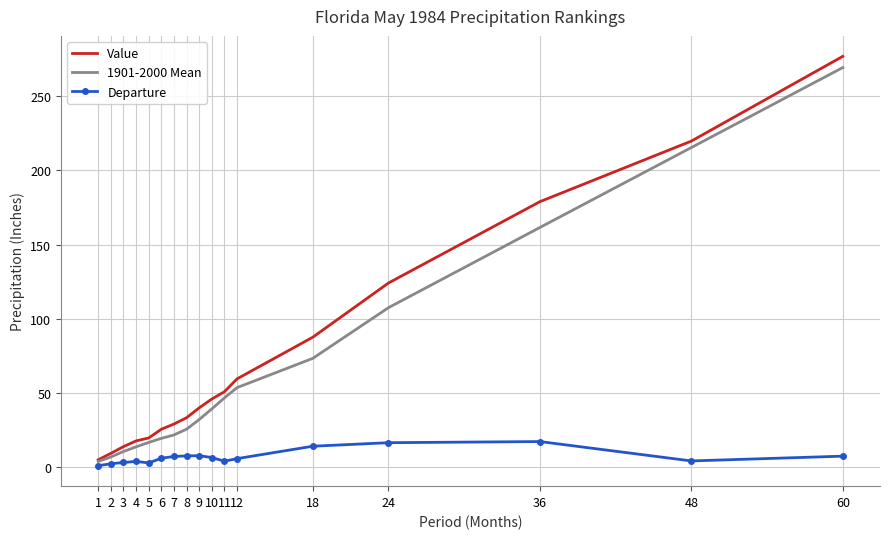

Which label corresponds to the largest value in the chart?

60